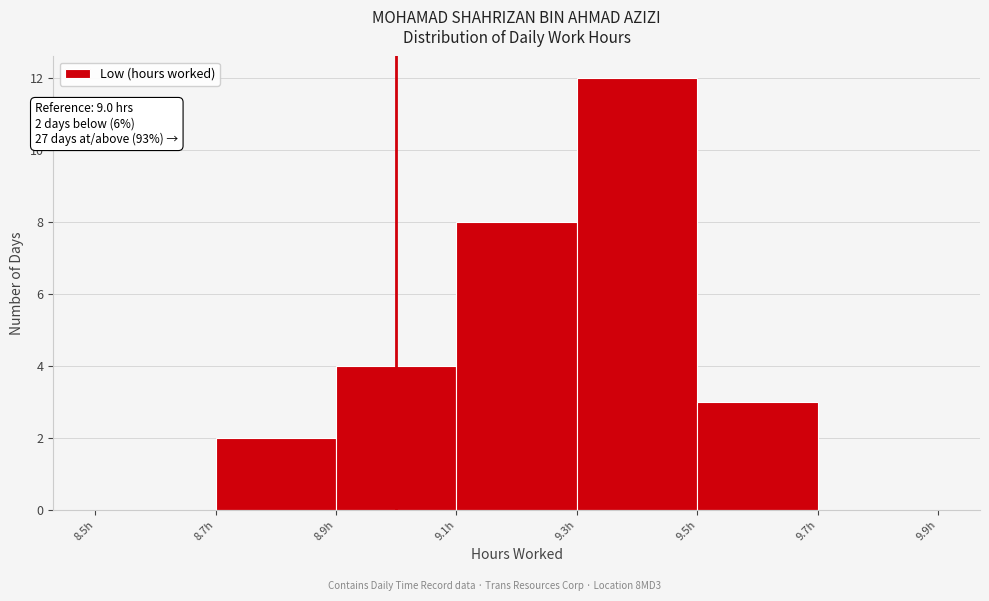

Over which range of the x-axis is the bar tallest?

9.3 to 9.5